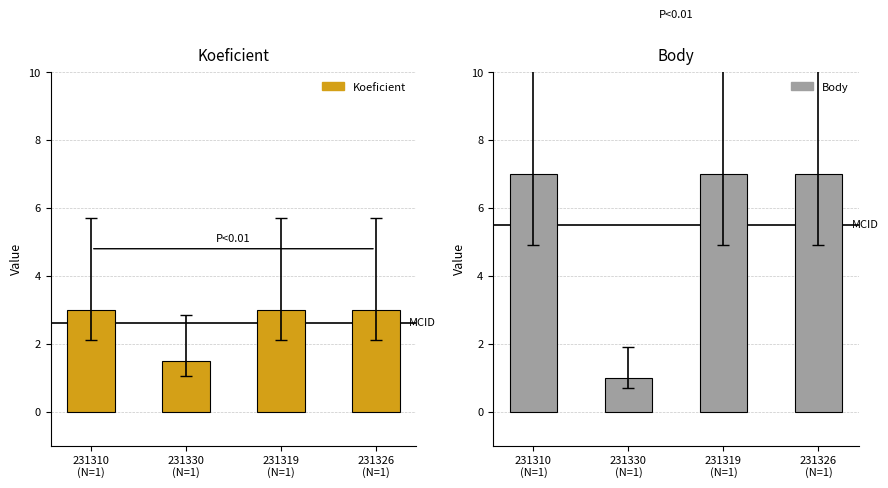

How many bars are there in total?

8